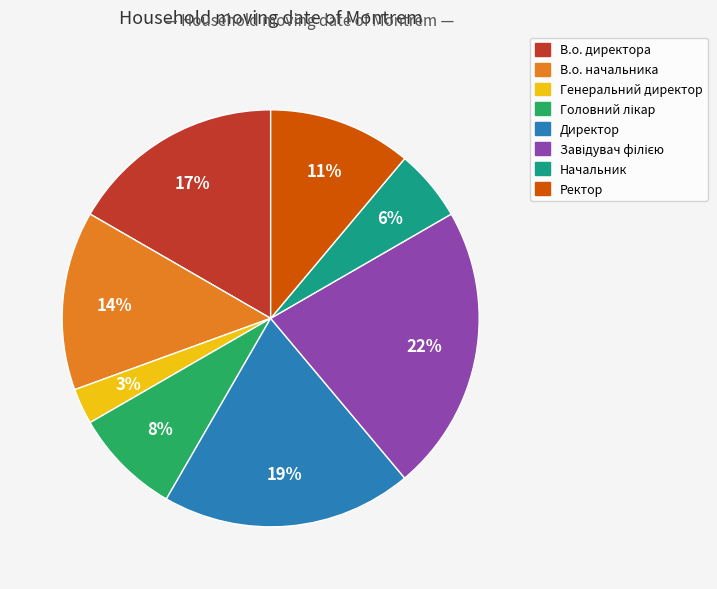

To the nearest percent, what is the average slice percentage?

12%